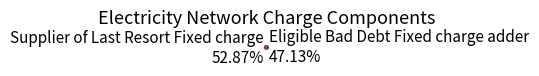

To the nearest percent, what is the average slice percentage?

50%